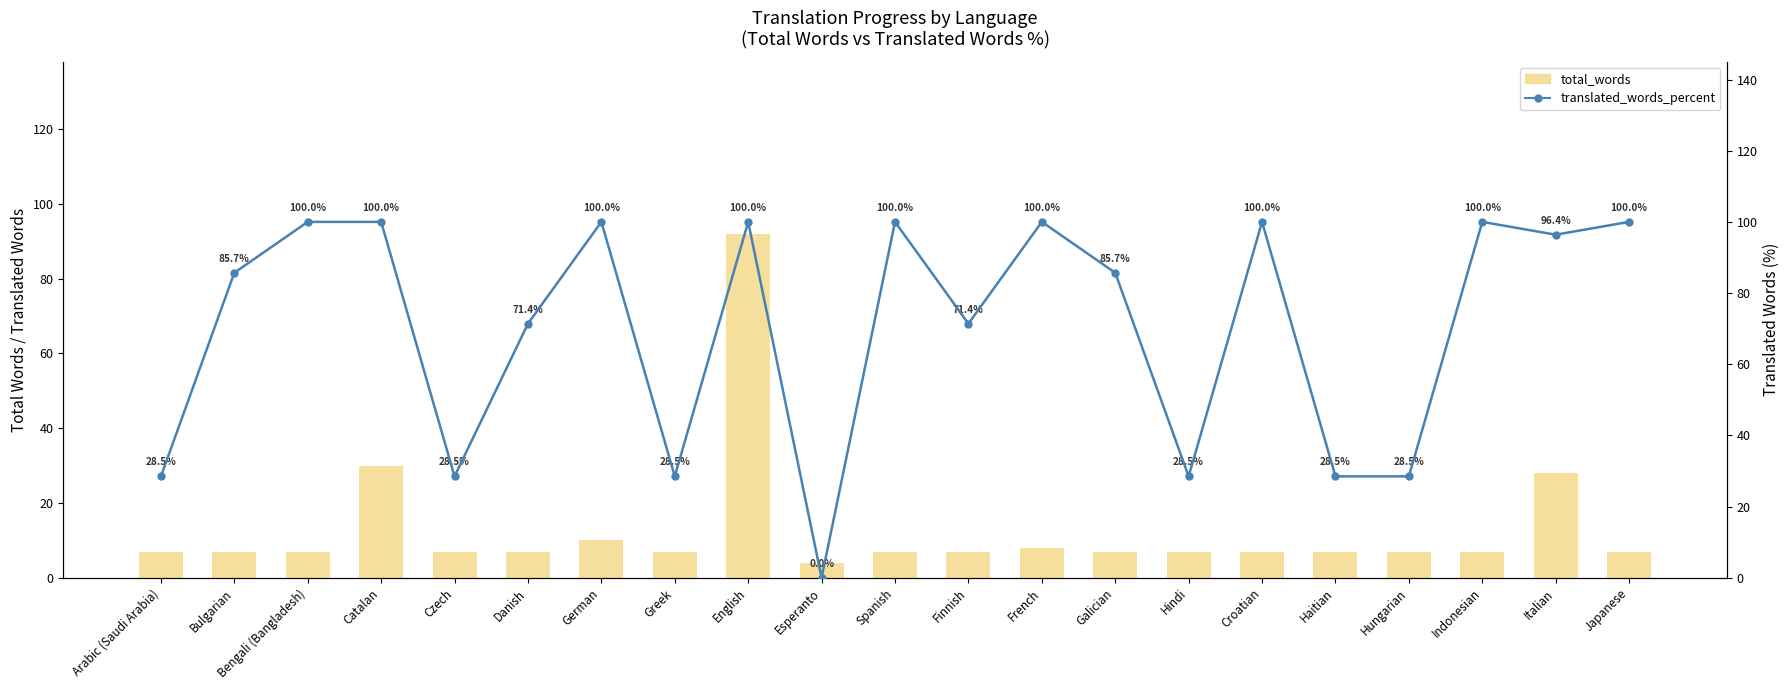

What is the average value of the total_words series?

13.2